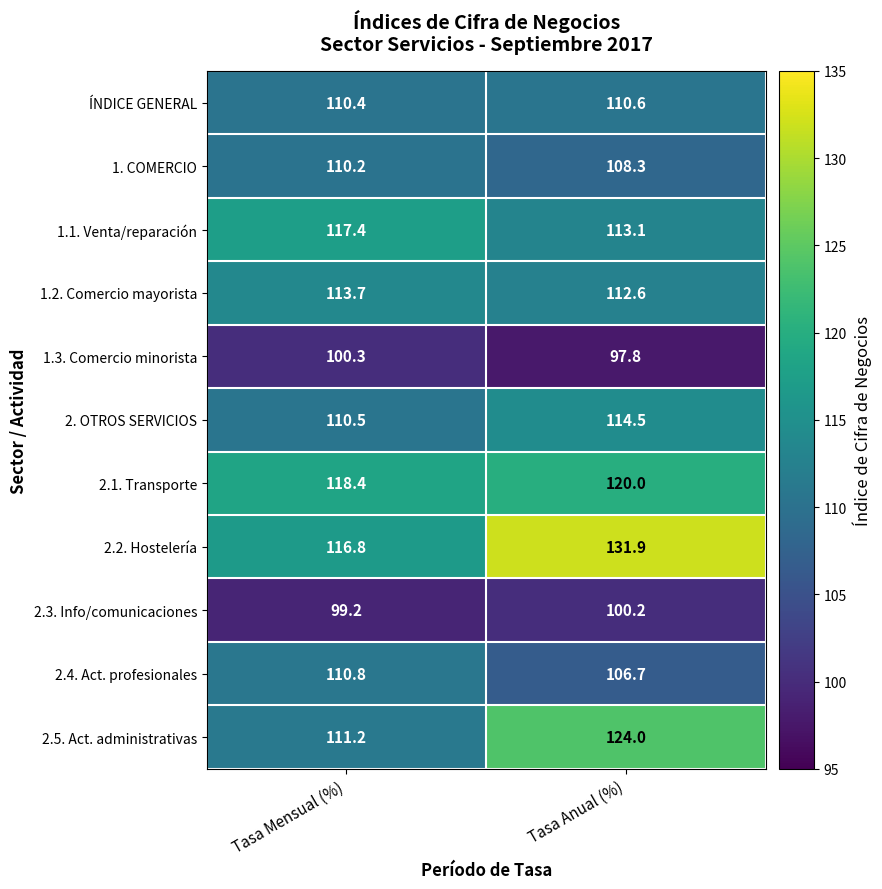

Reading left to right, extract all data points from this chart.

ÍNDICE GENERAL: Tasa Mensual (%)=110.4	Tasa Anual (%)=110.6
1. COMERCIO: Tasa Mensual (%)=110.2	Tasa Anual (%)=108.3
1.1. Venta/reparación: Tasa Mensual (%)=117.4	Tasa Anual (%)=113.1
1.2. Comercio mayorista: Tasa Mensual (%)=113.7	Tasa Anual (%)=112.6
1.3. Comercio minorista: Tasa Mensual (%)=100.3	Tasa Anual (%)=97.8
2. OTROS SERVICIOS: Tasa Mensual (%)=110.5	Tasa Anual (%)=114.5
2.1. Transporte: Tasa Mensual (%)=118.4	Tasa Anual (%)=120.0
2.2. Hostelería: Tasa Mensual (%)=116.8	Tasa Anual (%)=131.9
2.3. Info/comunicaciones: Tasa Mensual (%)=99.2	Tasa Anual (%)=100.2
2.4. Act. profesionales: Tasa Mensual (%)=110.8	Tasa Anual (%)=106.7
2.5. Act. administrativas: Tasa Mensual (%)=111.2	Tasa Anual (%)=124.0